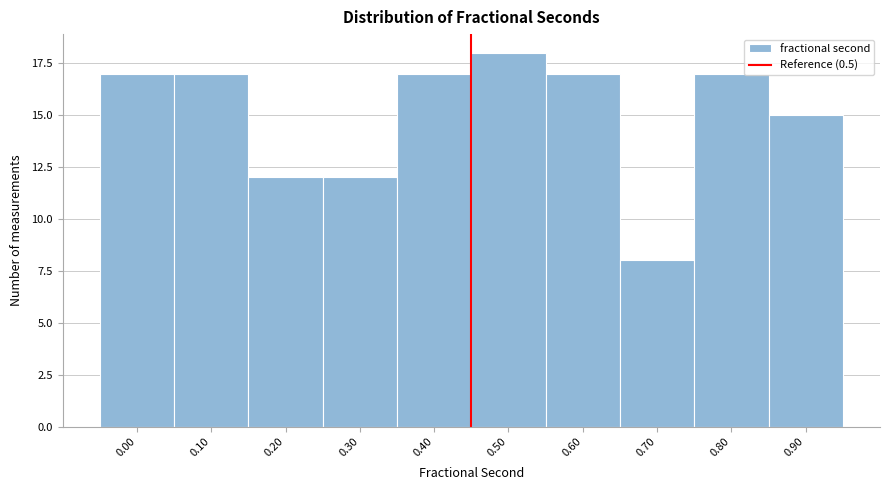

Reading left to right, extract all data points from this chart.

0.00=17	0.10=17	0.20=12	0.30=12	0.40=17	0.50=18	0.60=17	0.70=8	0.80=17	0.90=15